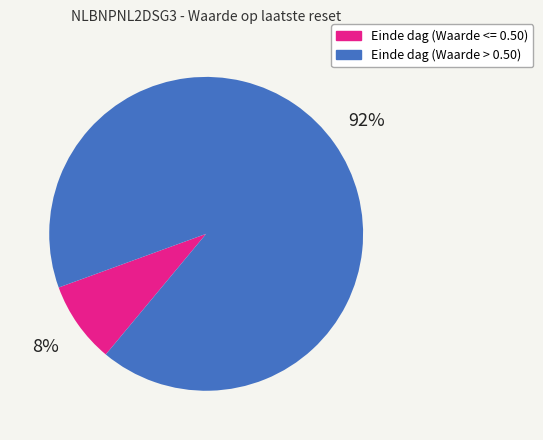

Is the sum of Einde dag (Waarde <= 0.50) and Einde dag (Waarde > 0.50) greater than half?

Yes